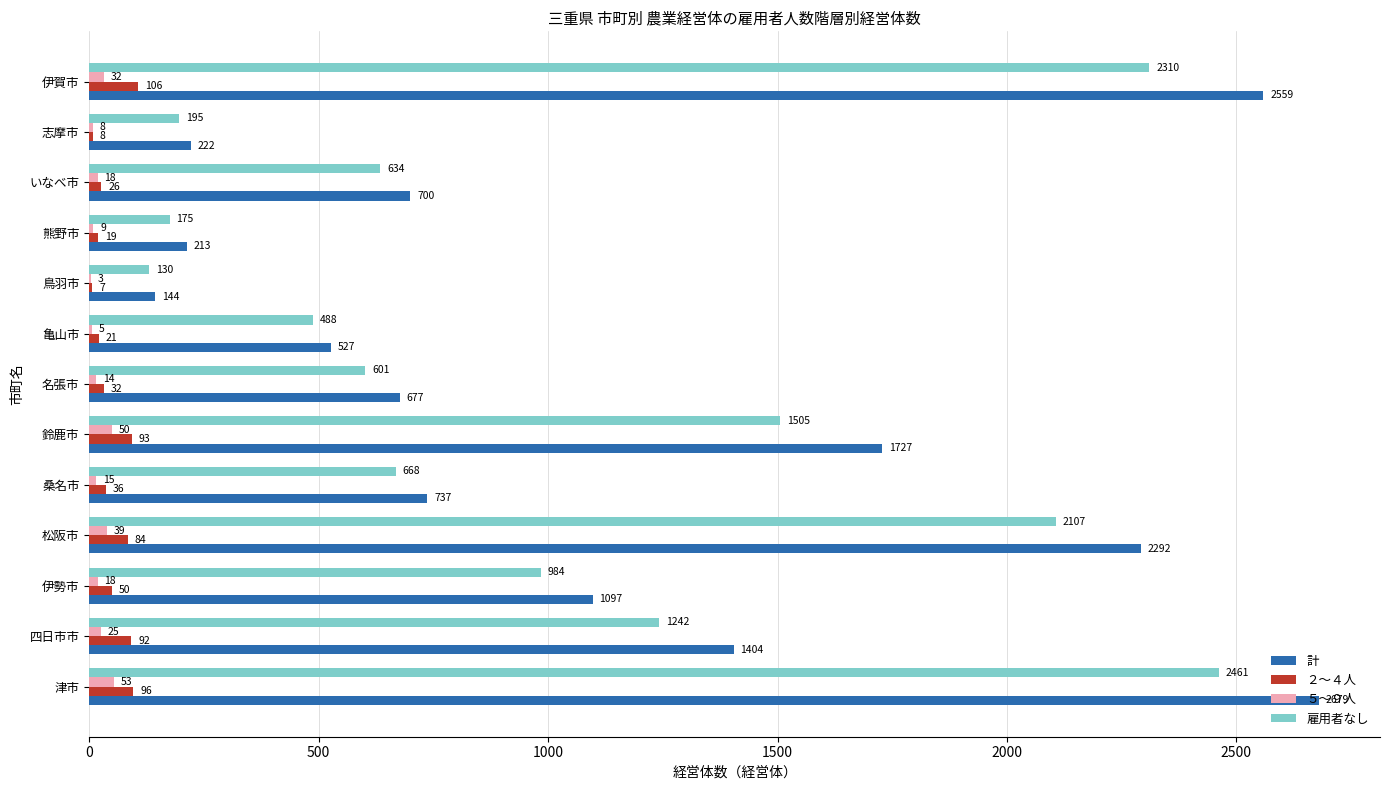

Which series has the largest total across all categories?

計